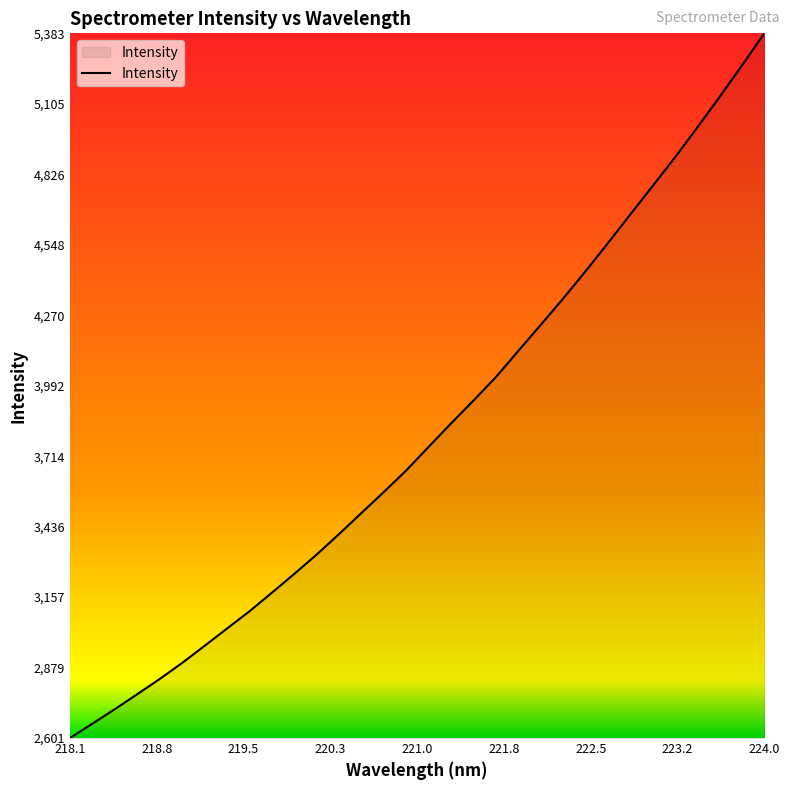

What is the maximum value shown in the chart?

5382.8